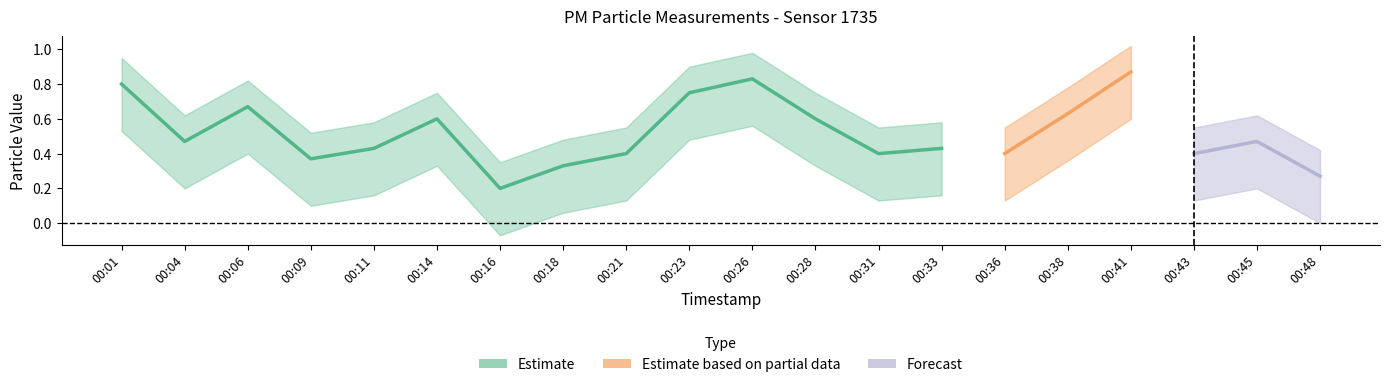

How many interior local valleys does the P1 series have?

6